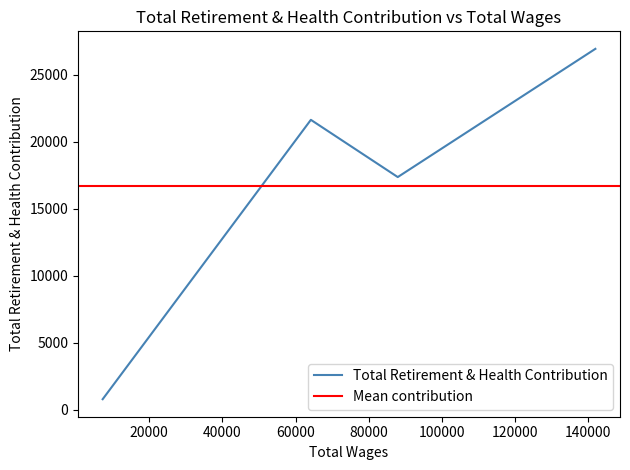

What is the difference between the maximum and minimum values?

26156